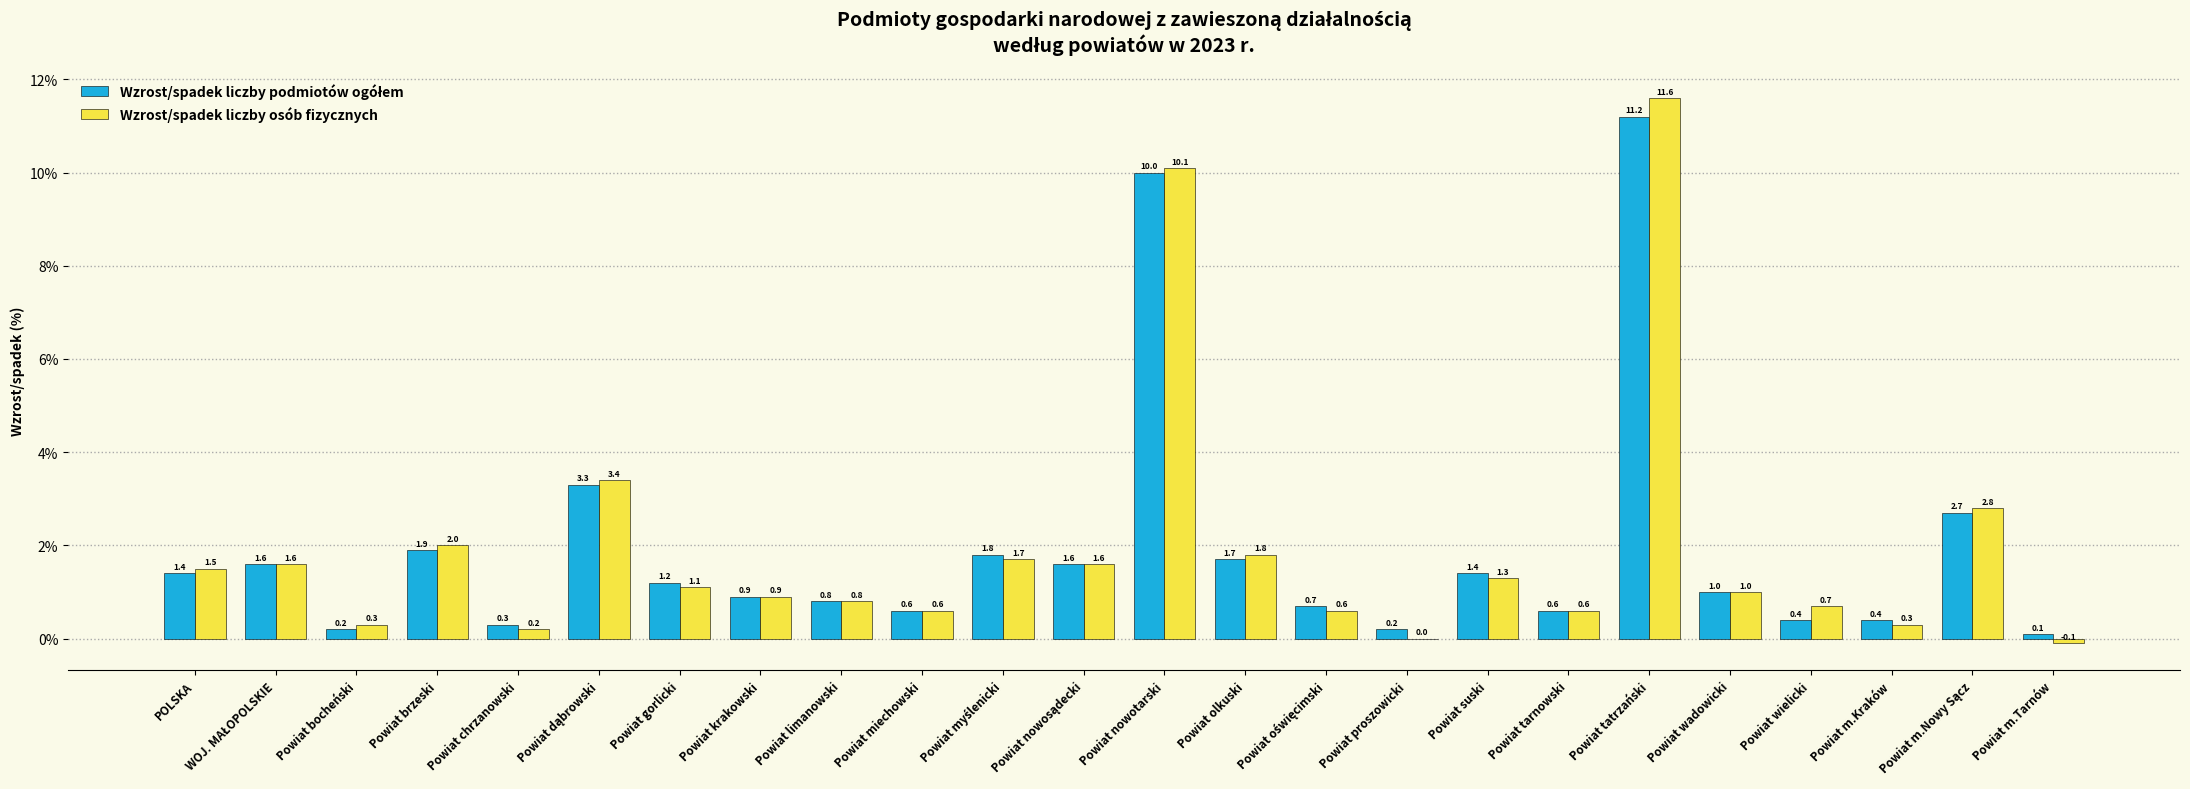

How many groups of bars are there?

24